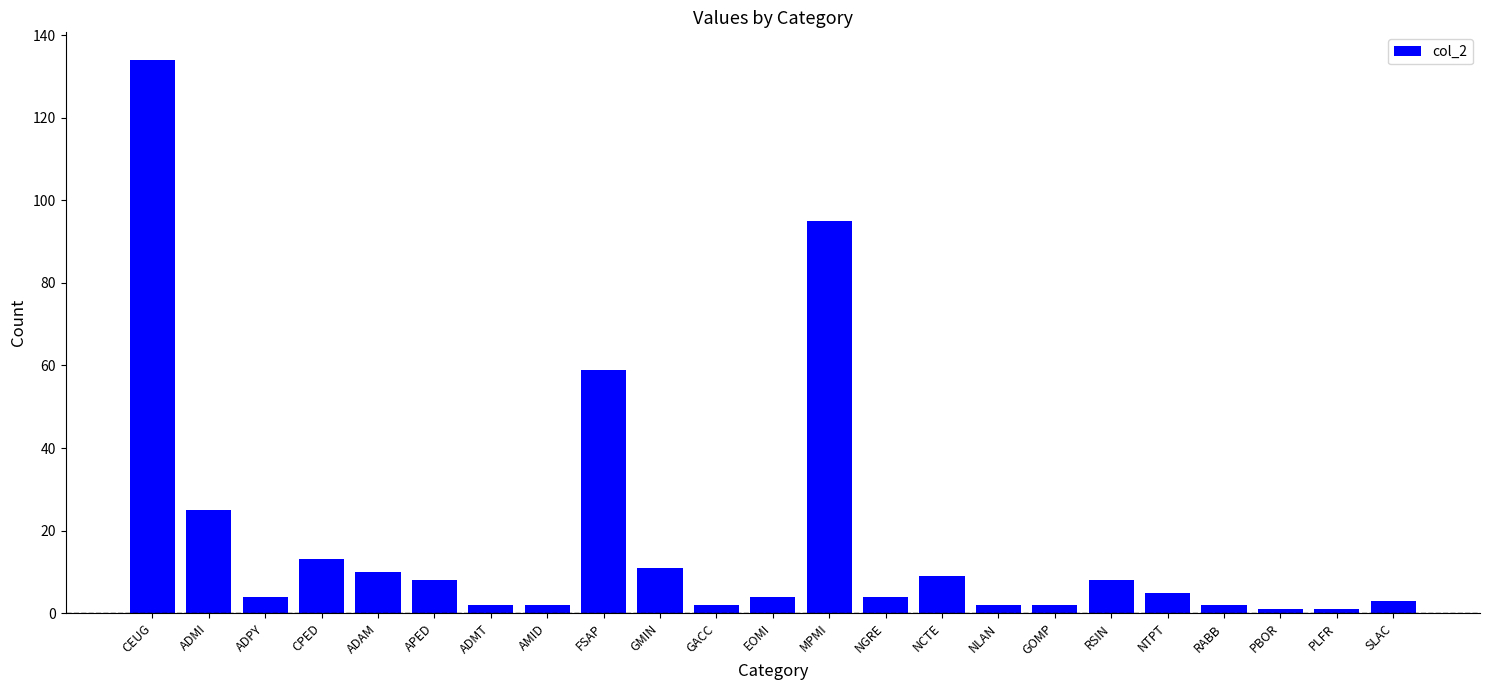

Reading left to right, what are all the values shown in this chart?

CEUG=134	ADMI=25	ADPY=4	CPED=13	ADAM=10	APED=8	ADMT=2	AMID=2	FSAP=59	GMIN=11	GACC=2	EOMI=4	MPMI=95	NGRE=4	NCTE=9	NLAN=2	GOMP=2	RSIN=8	NTPT=5	RABB=2	PBOR=1	PLFR=1	SLAC=3